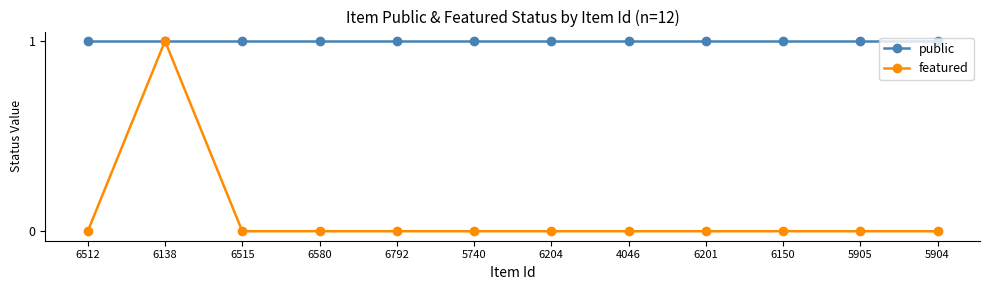

What is the label of the 1st point from the left?

6512